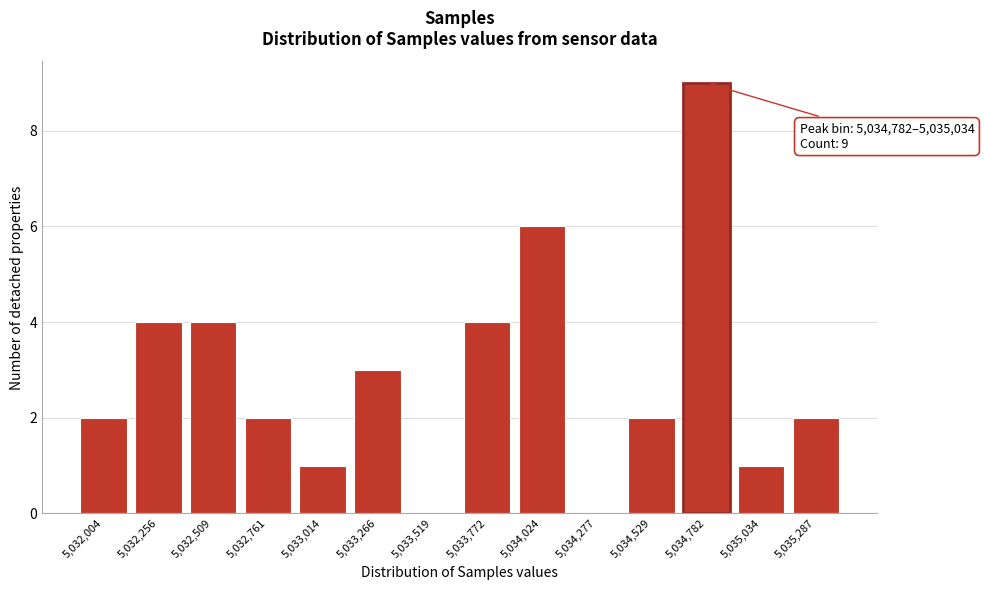

Reading left to right, what are all the values shown in this chart?

5,032,004=2	5,032,256=4	5,032,509=4	5,032,761=2	5,033,014=1	5,033,266=3	5,033,519=0	5,033,772=4	5,034,024=6	5,034,277=0	5,034,529=2	5,034,782=9	5,035,034=1	5,035,287=2